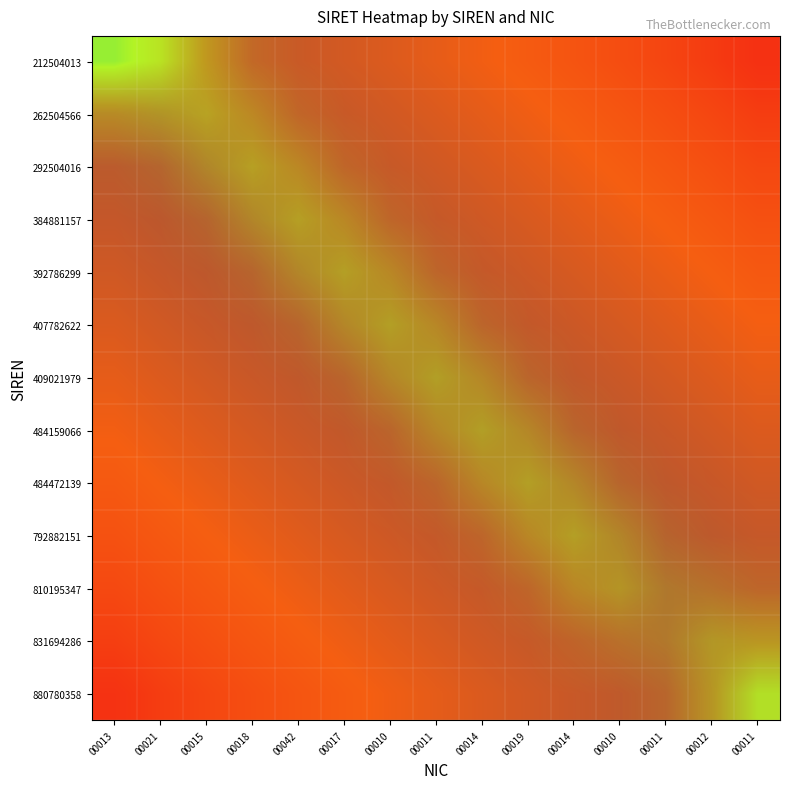

How many categories are shown in the chart?

15